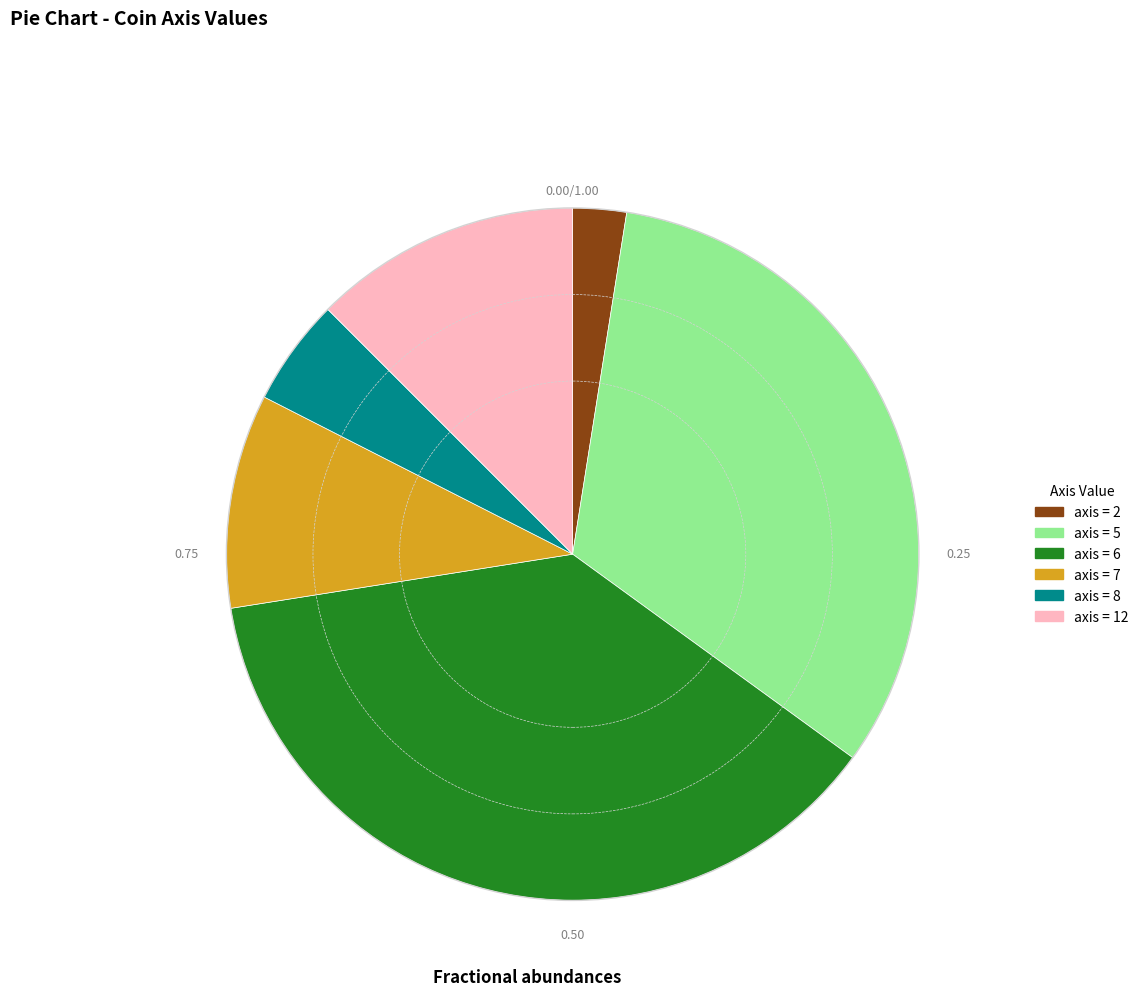

Is there any slice that represents more than half of the pie?

No